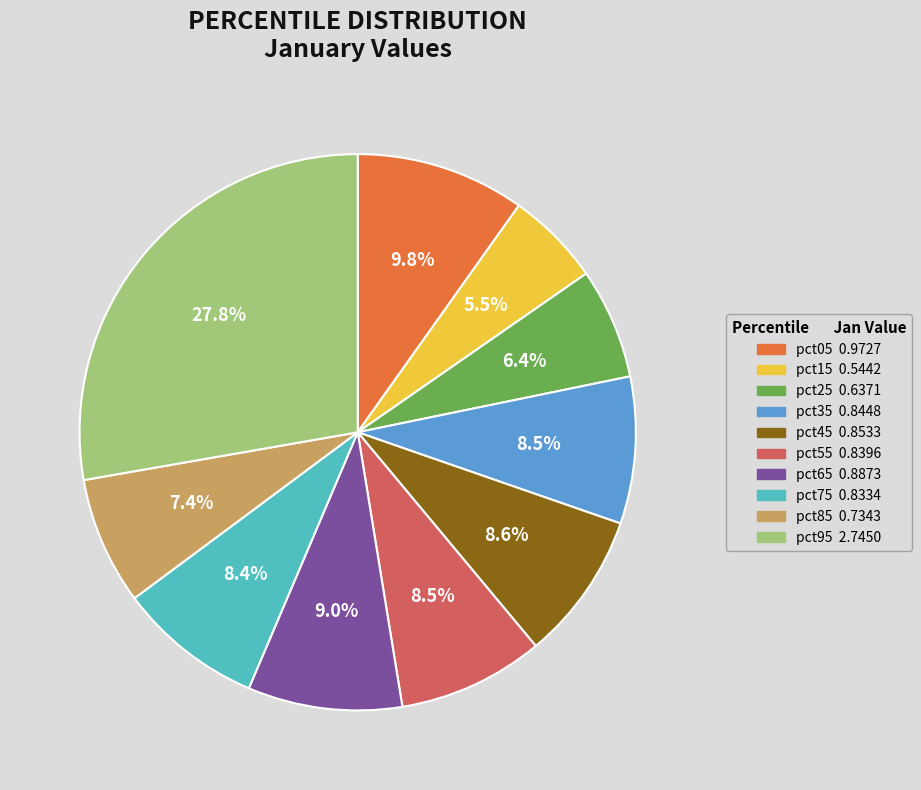

Does any single category account for the majority?

No